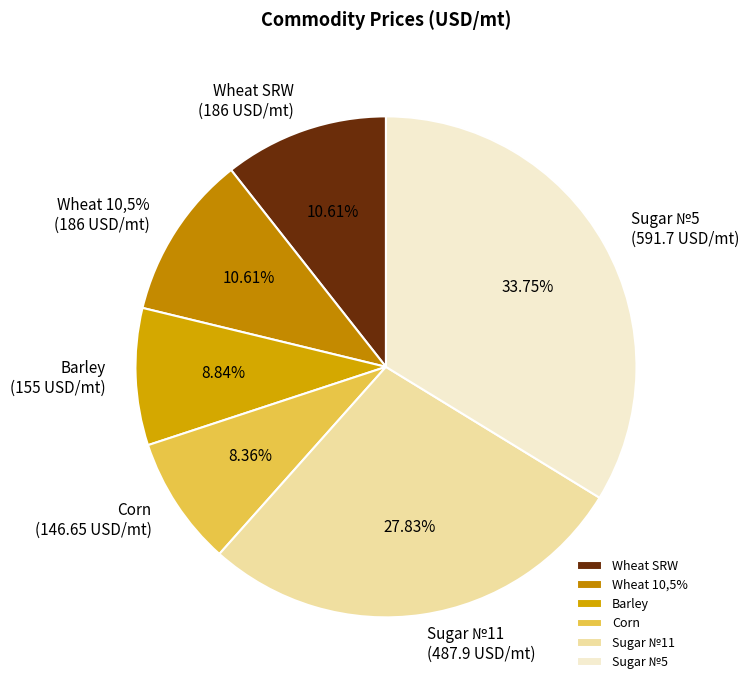

To the nearest percent, what portion does Barley represent?

9%